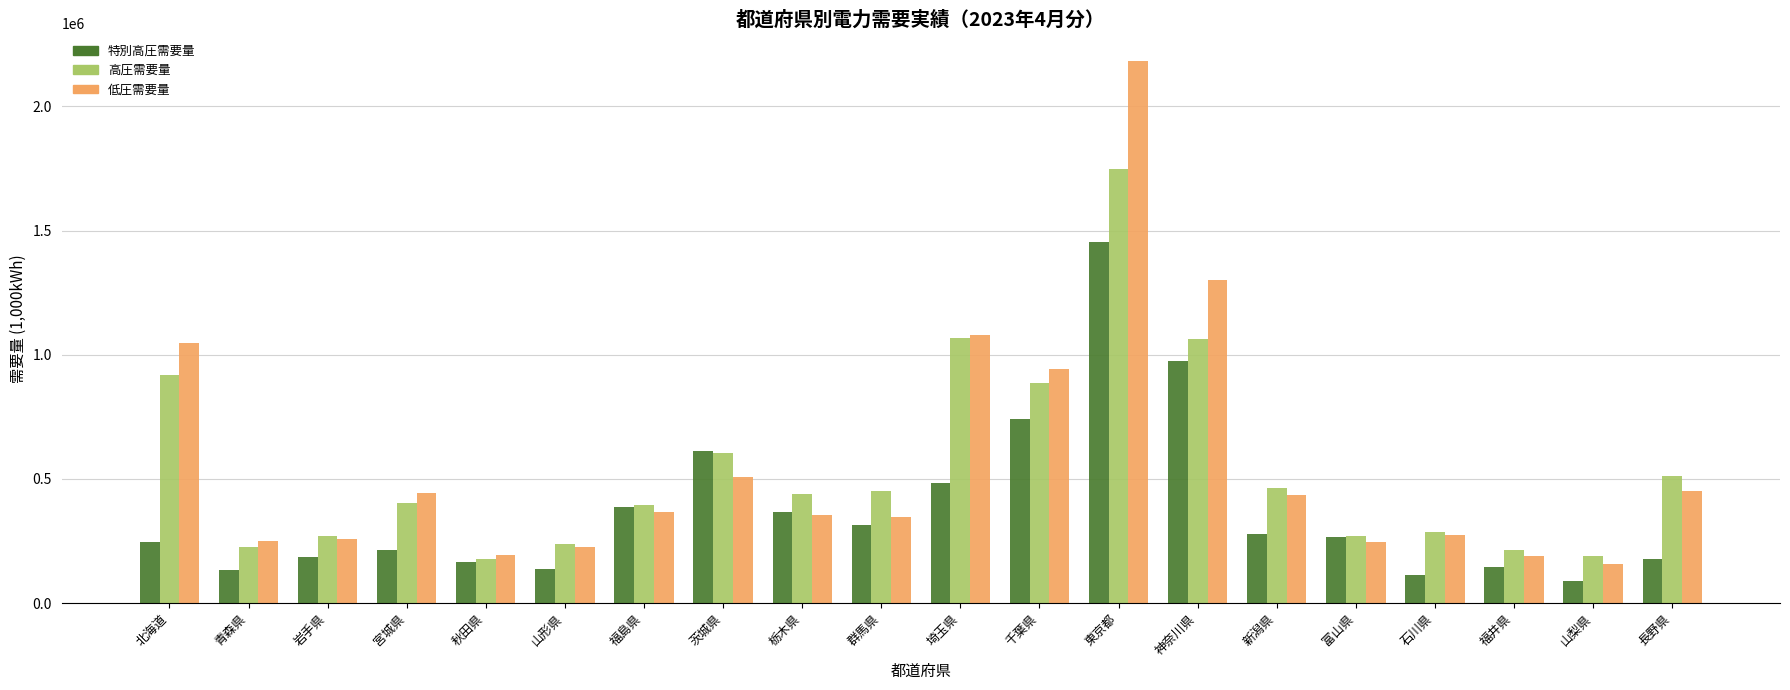

Which series has the largest range (max minus min)?

低圧需要量